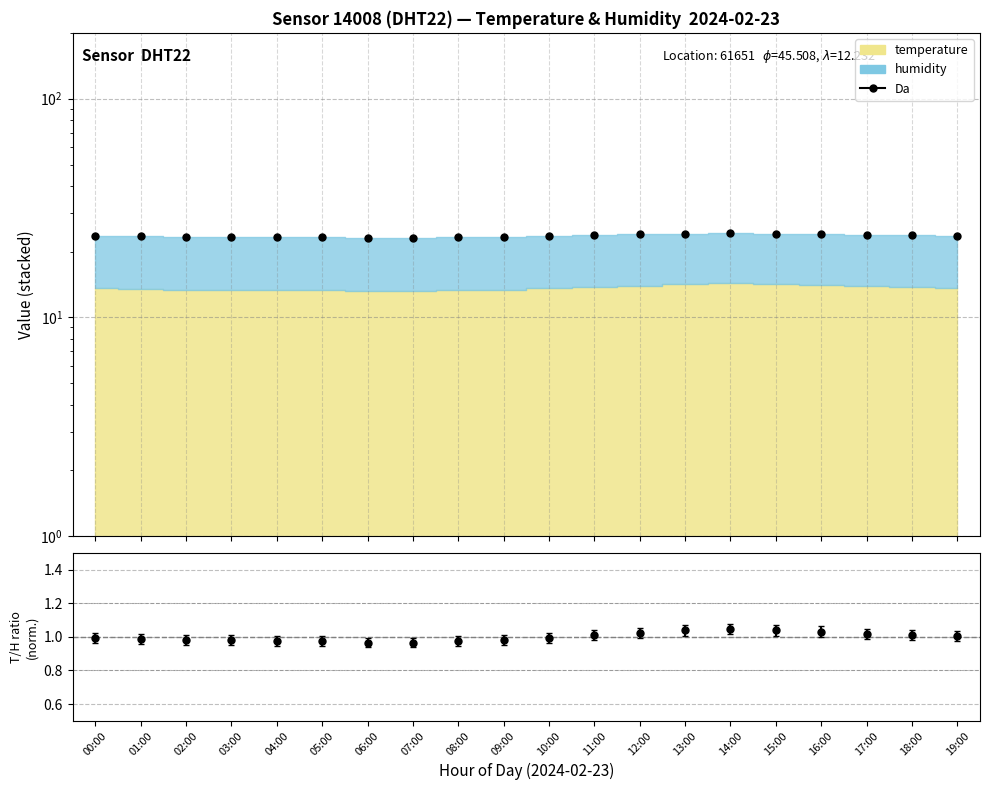

At how many categories does at least one series exceed 5?

20